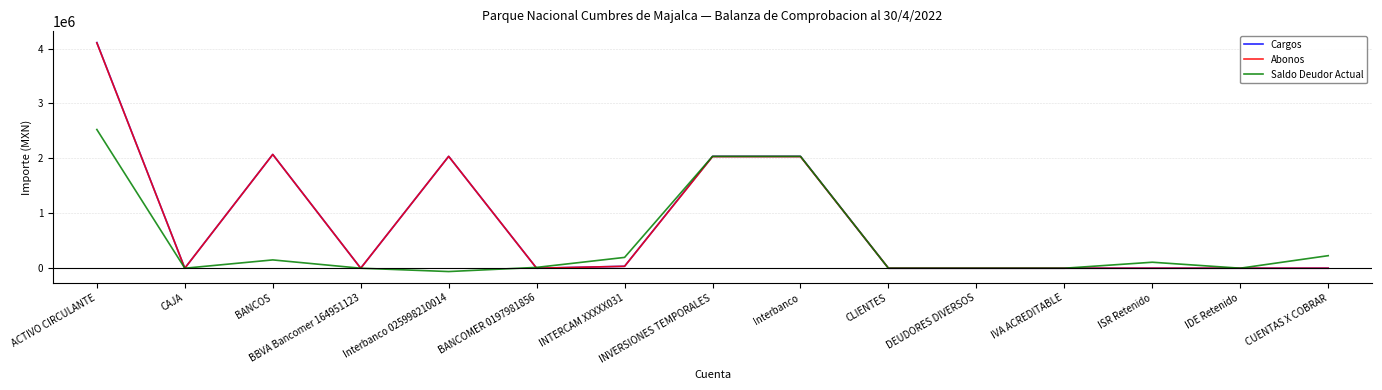

Read the Cargos value at BANCOS.

2072224.3